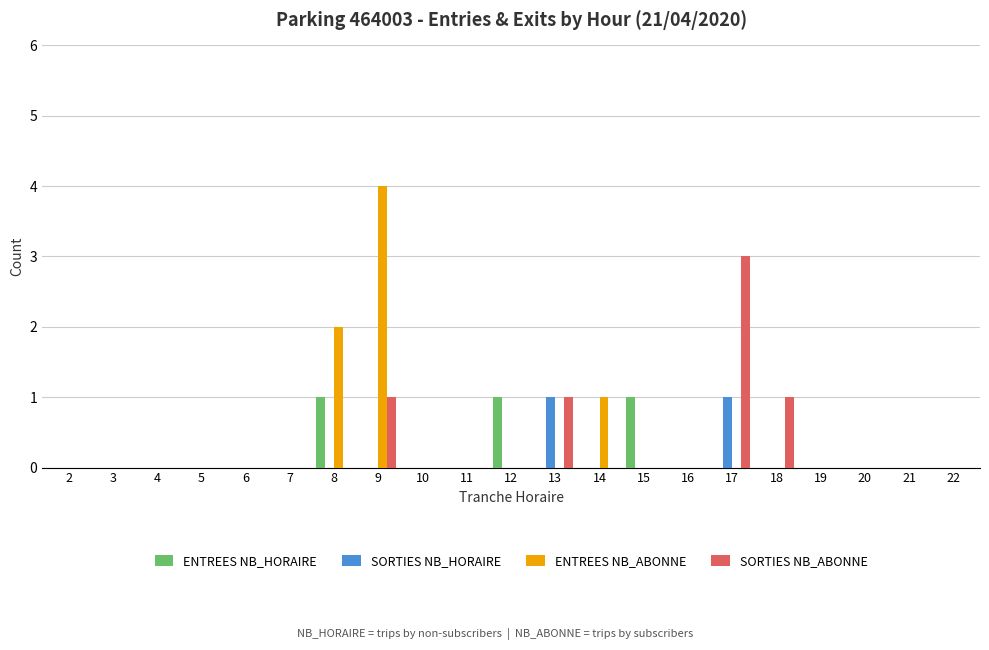

The value of SORTIES NB_ABONNE at 17 is 2. True or false?

False